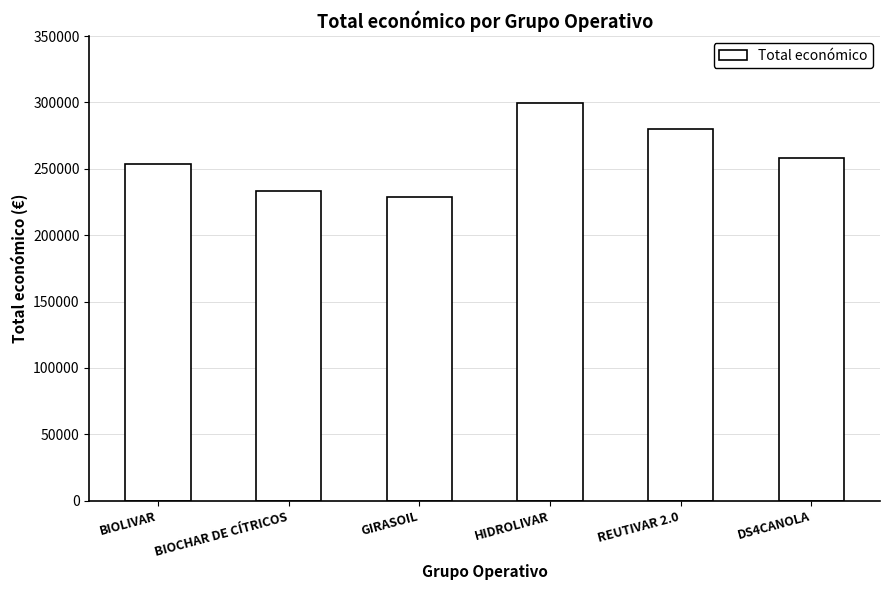

At which label is the value closest to 264417?

DS4CANOLA